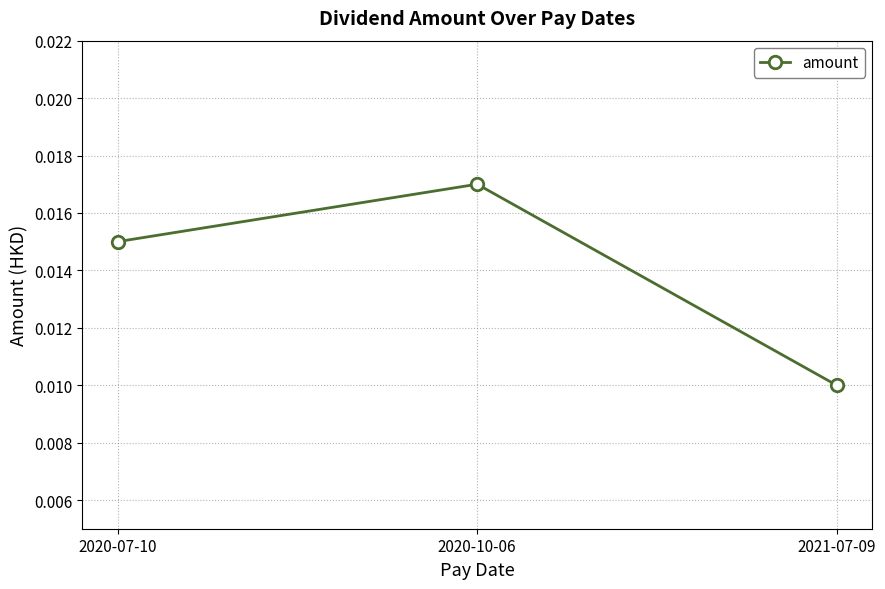

List the labels in order of value, largest first.

2020-10-06, 2020-07-10, 2021-07-09